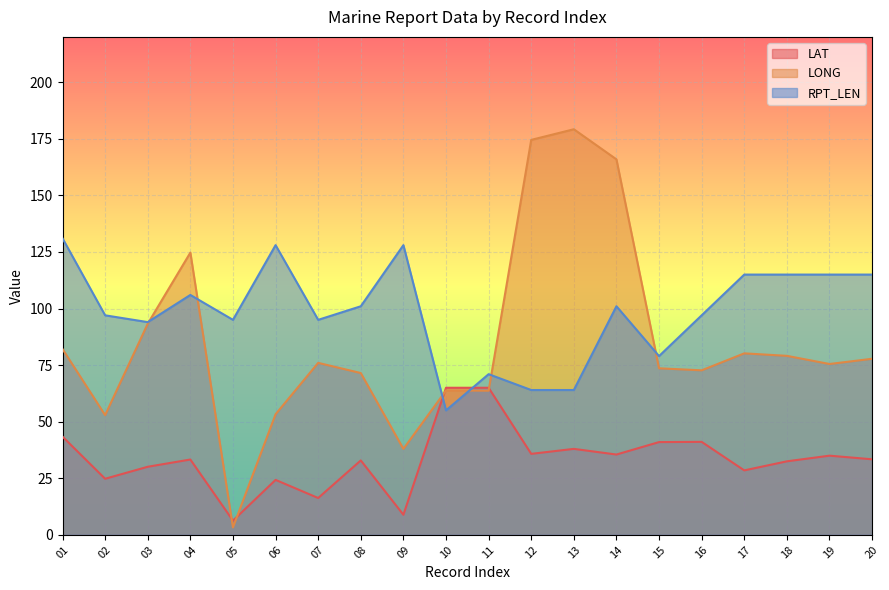

How many lines are shown in the chart?

3